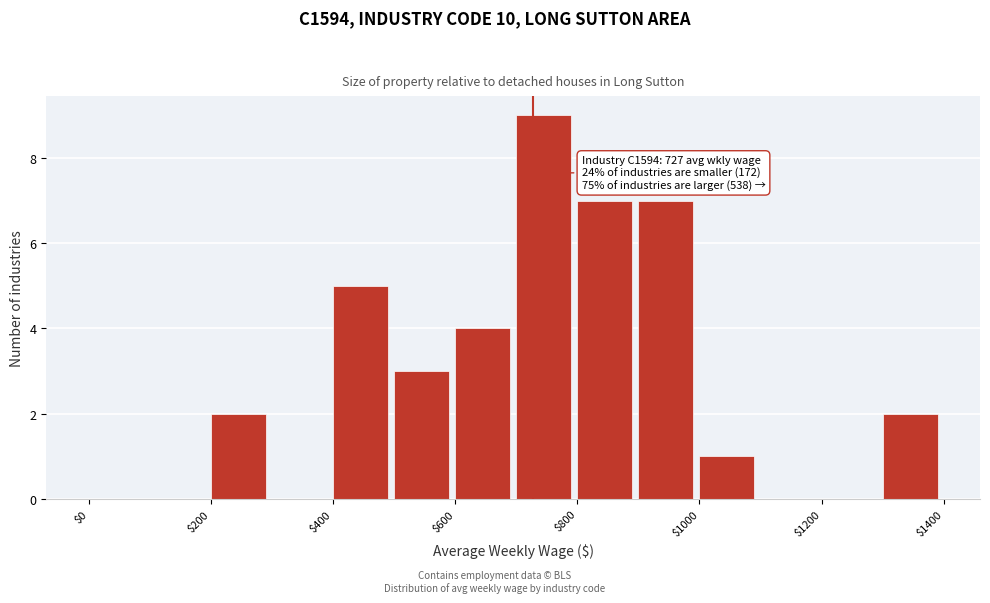

Over which range of the x-axis is the bar tallest?

700 to 800